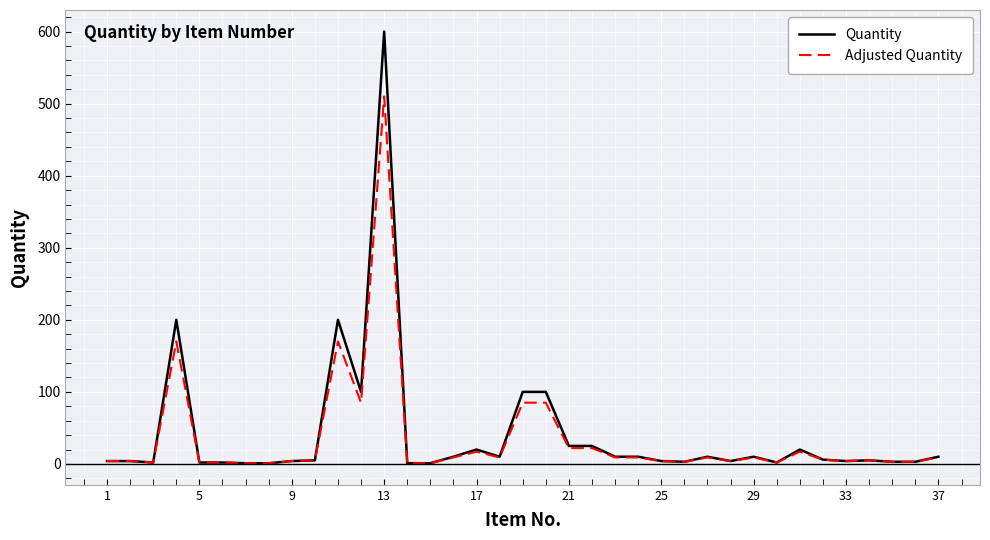

What are all the series names shown in the legend?

Quantity, Adjusted Quantity